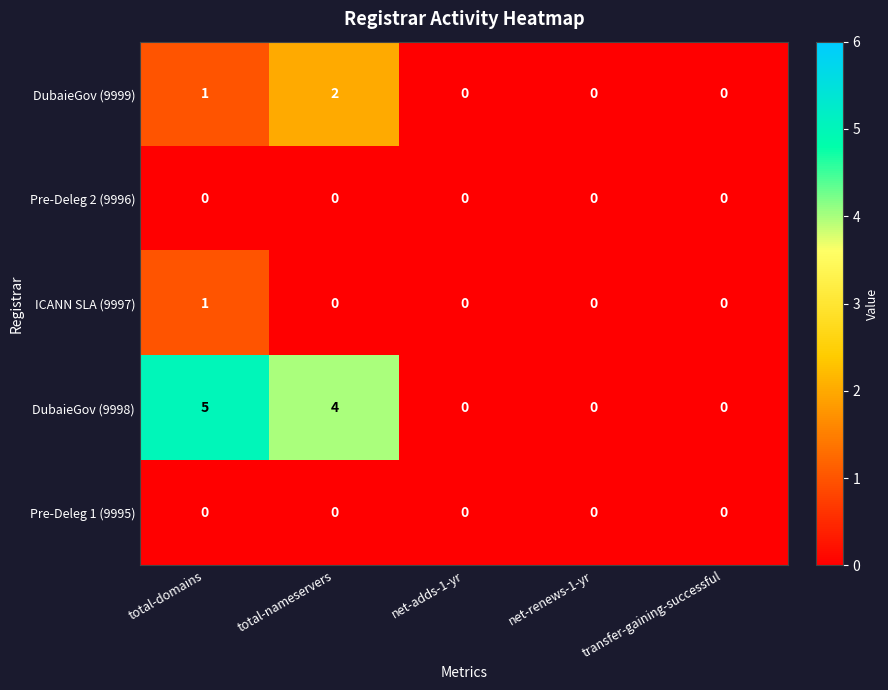

What is the sum of the DubaieGov (9998) values at total-nameservers and net-renews-1-yr?

4